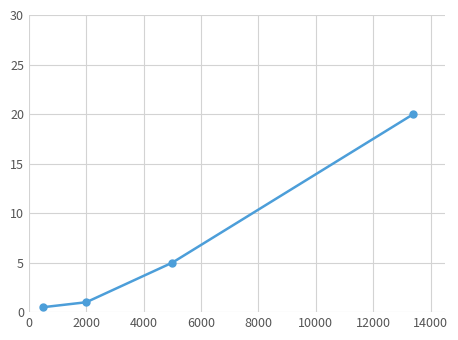

What is the difference between the maximum and minimum values?

19.5